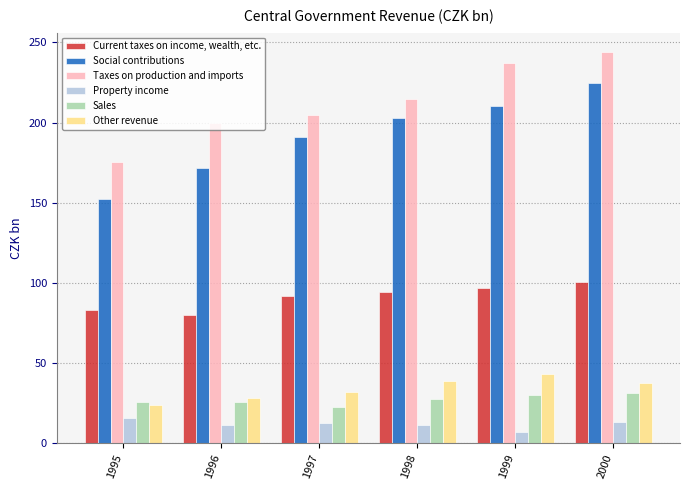

What is the minimum value for Social contributions?

152.2